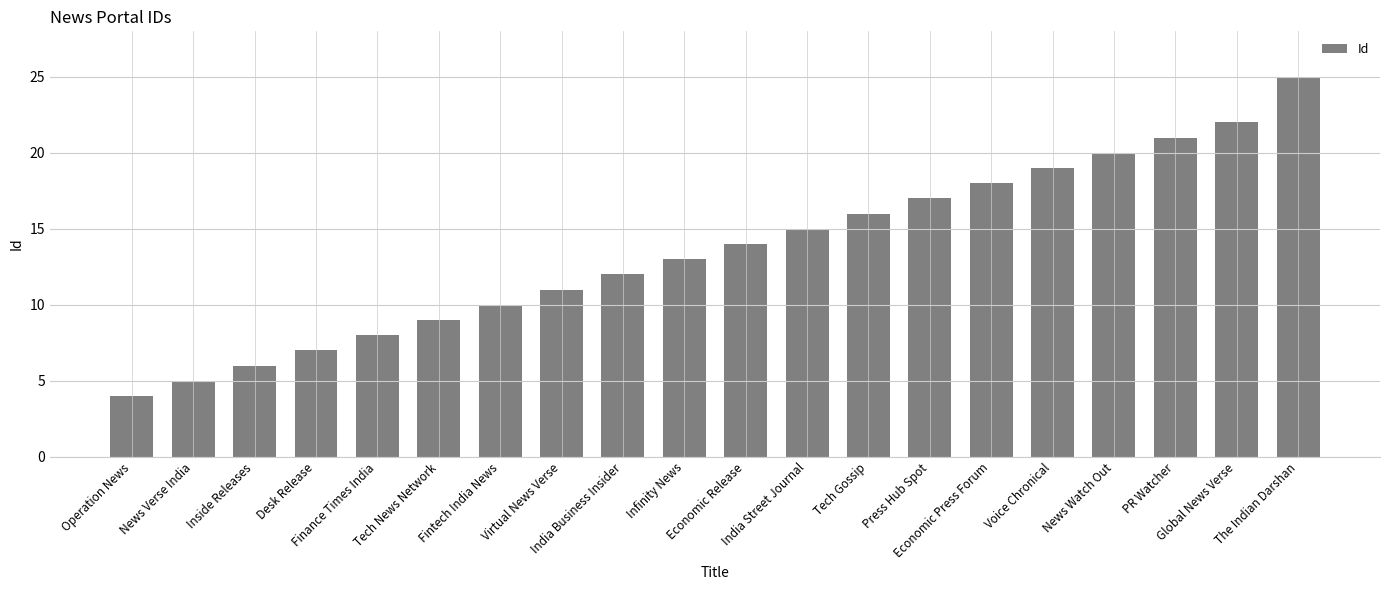

Approximately how many times larger is the value at News Watch Out compared to India Business Insider?

1.7